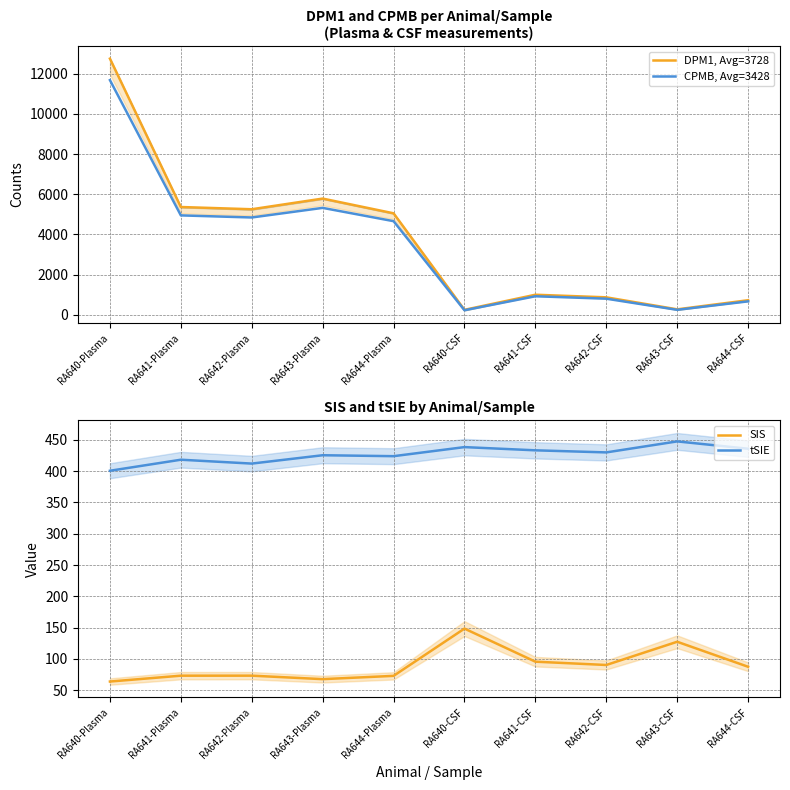

At how many categories does at least one series exceed 2270?

5